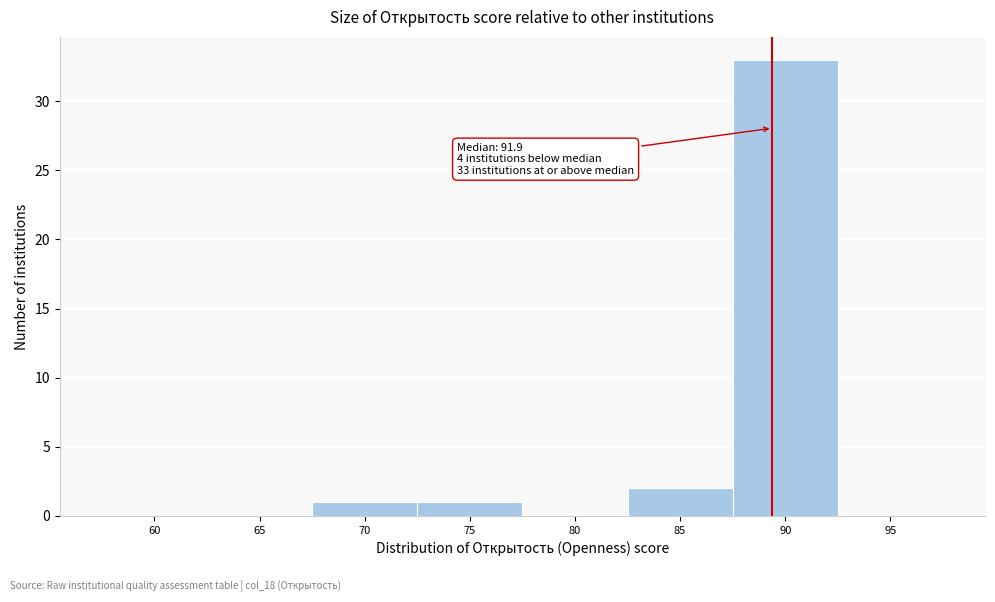

Reading right to left, what are all the values shown in this chart?

95=0	90=33	85=2	80=0	75=1	70=1	65=0	60=0